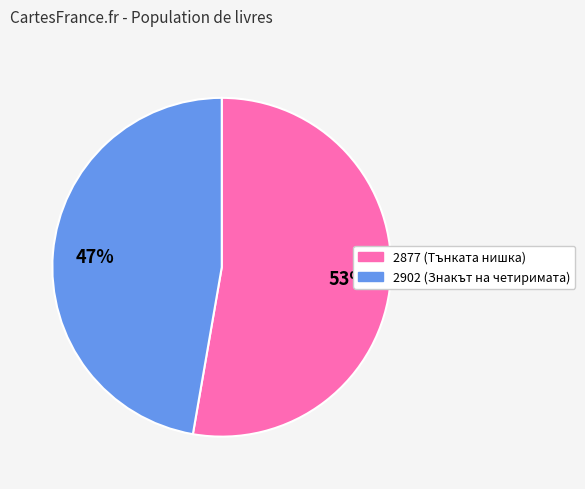

Is the sum of 2902 (Знакът на четиримата) and 2877 (Тънката нишка) greater than half?

Yes